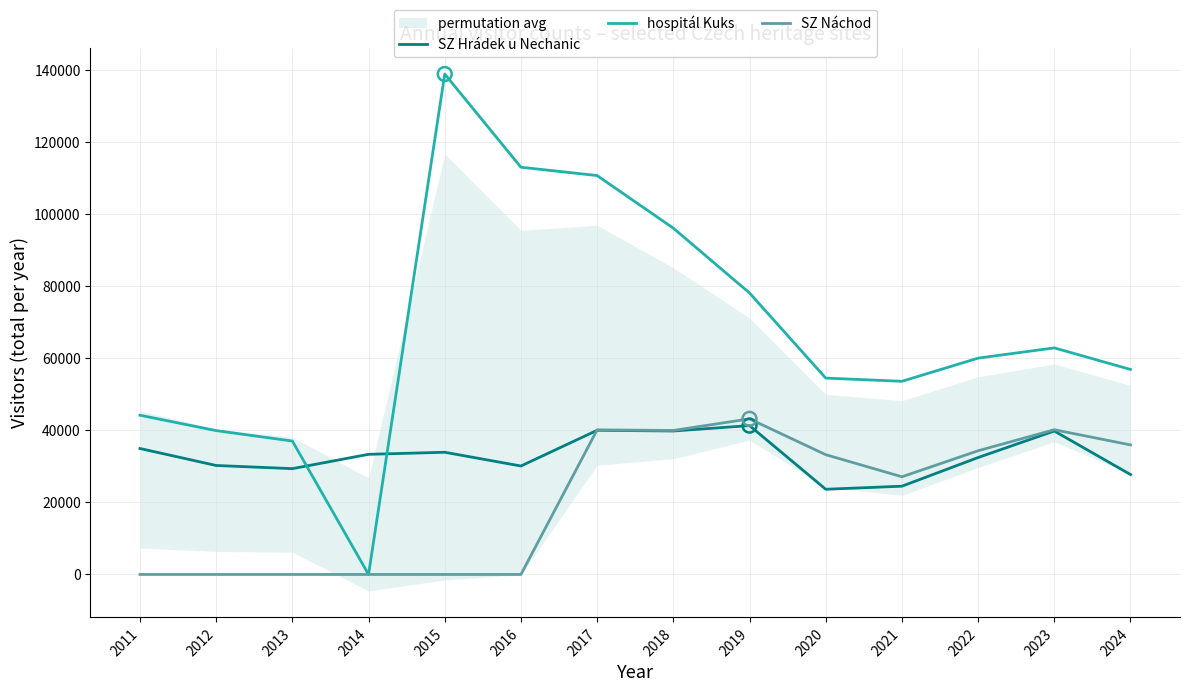

At which category is the sum across all series the highest?

2017